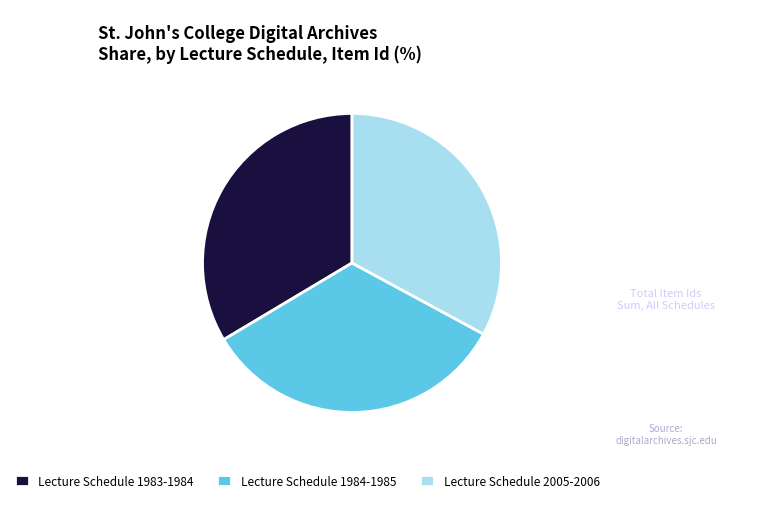

Which category has the smallest portion of the pie?

Lecture Schedule 2005-2006